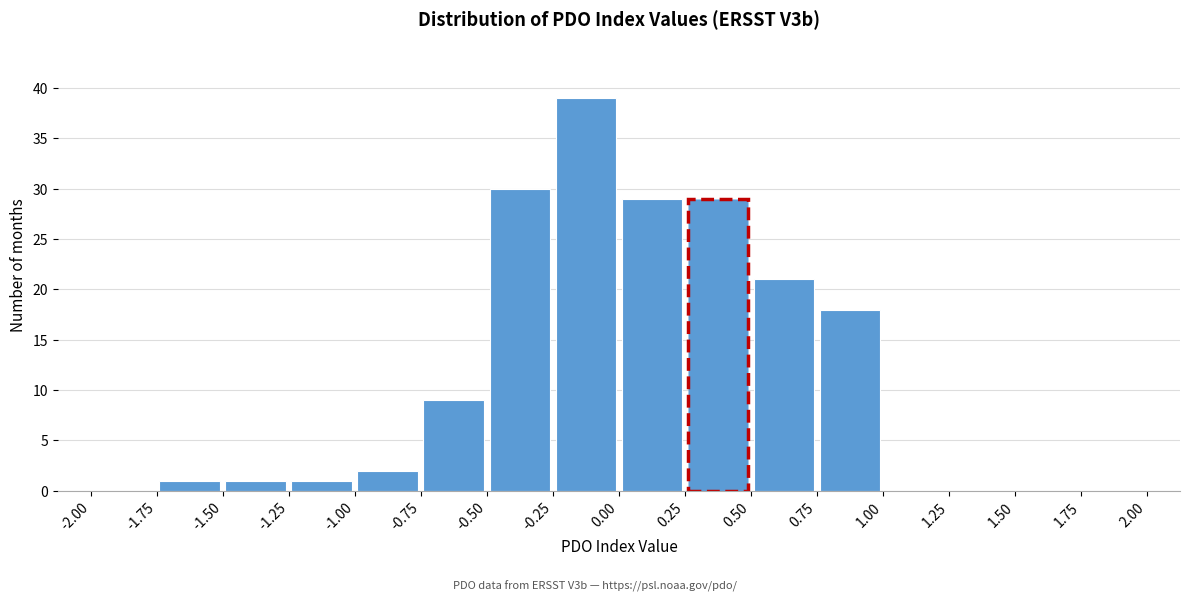

Reading left to right, transcribe this chart: for each bar, give the range it covers on the x-axis and its height. The values are not printed on the chart, so give them approximately, as read against the axis.

-2.00 to -1.75: 0
-1.75 to -1.50: 1
-1.50 to -1.25: 1
-1.25 to -1.00: 1
-1.00 to -0.75: 2
-0.75 to -0.50: 9
-0.50 to -0.25: 30
-0.25 to 0.00: 39
0.00 to 0.25: 29
0.25 to 0.50: 29
0.50 to 0.75: 21
0.75 to 1.00: 18
1.00 to 1.25: 0
1.25 to 1.50: 0
1.50 to 1.75: 0
1.75 to 2.00: 0